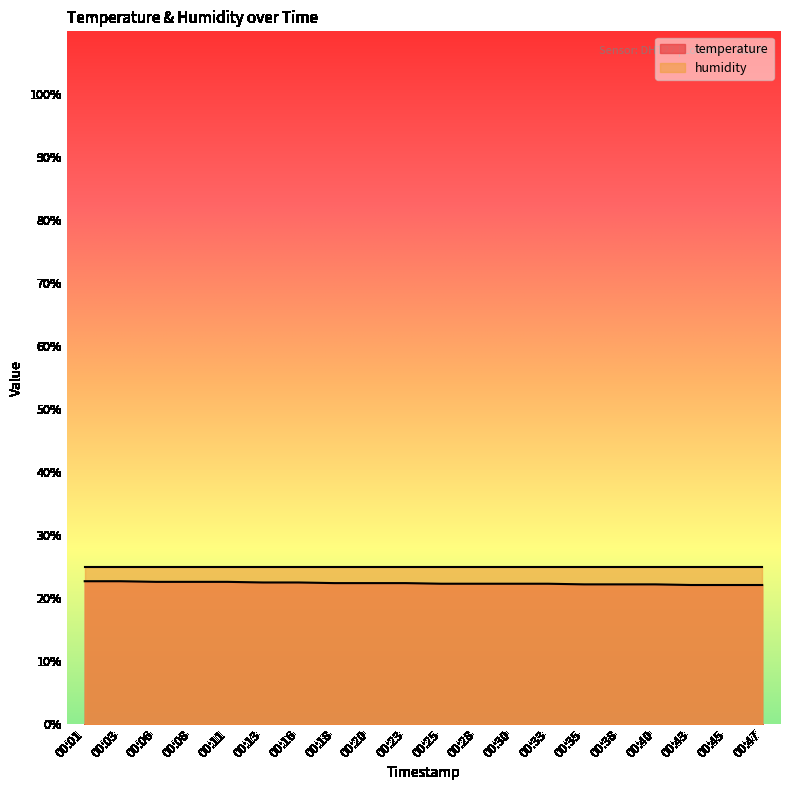

The value at 00:33 is 22.3. True or false?

True